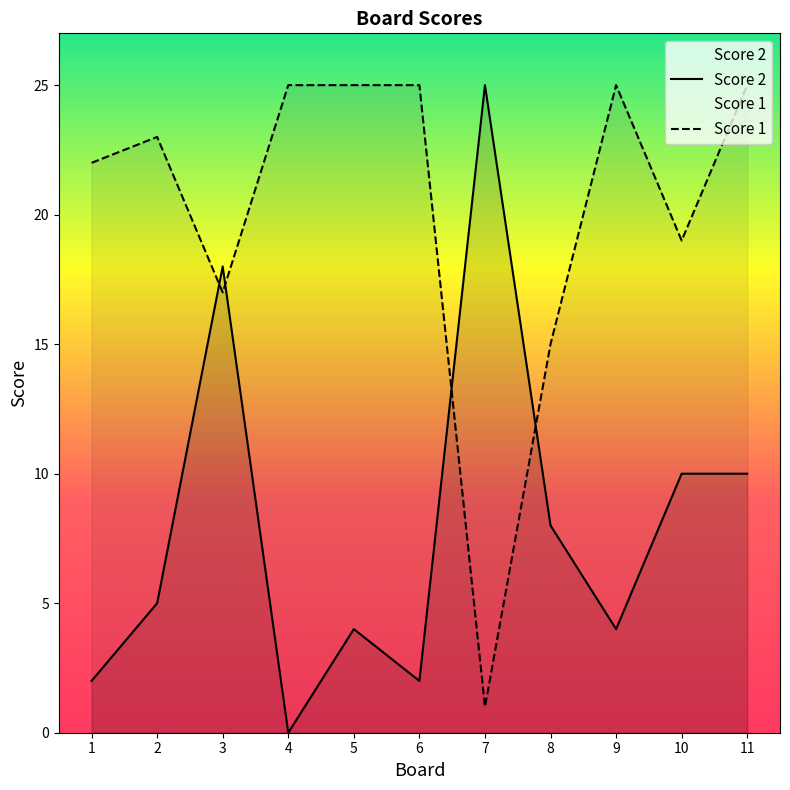

What is the total value across all series at 10?

29